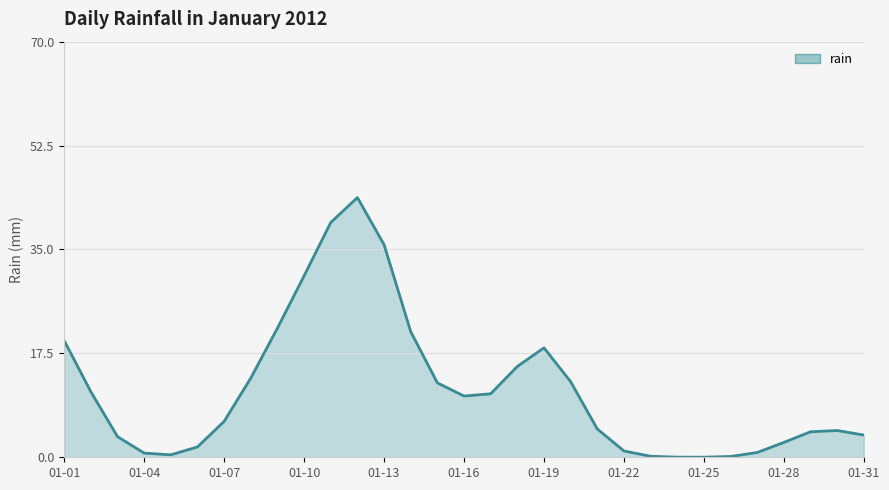

What is the difference between the maximum and minimum values?

43.7